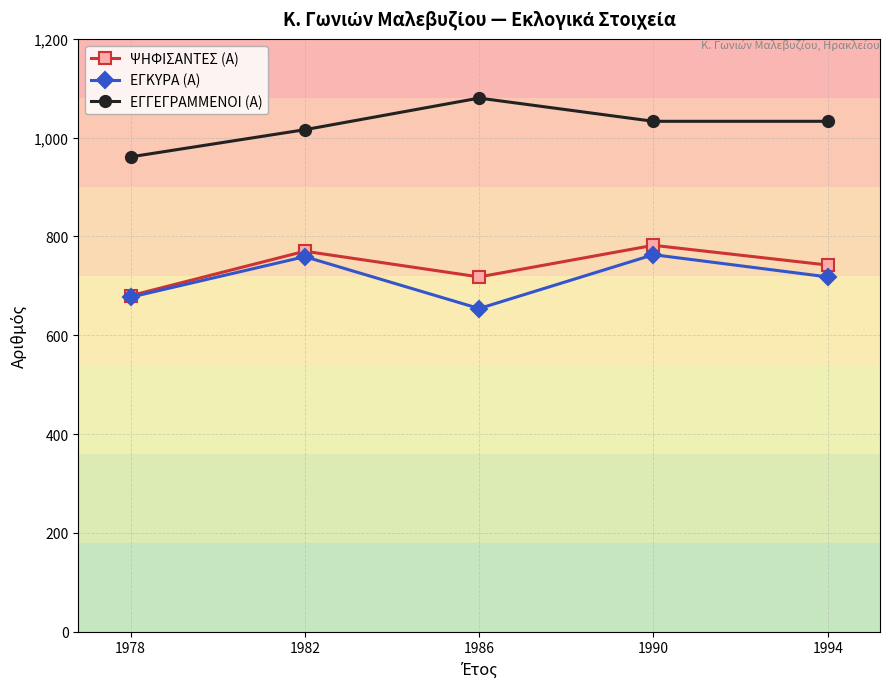

What is the value of the ΨΗΦΙΣΑΝΤΕΣ (Α) point at the 5th from the left?

742